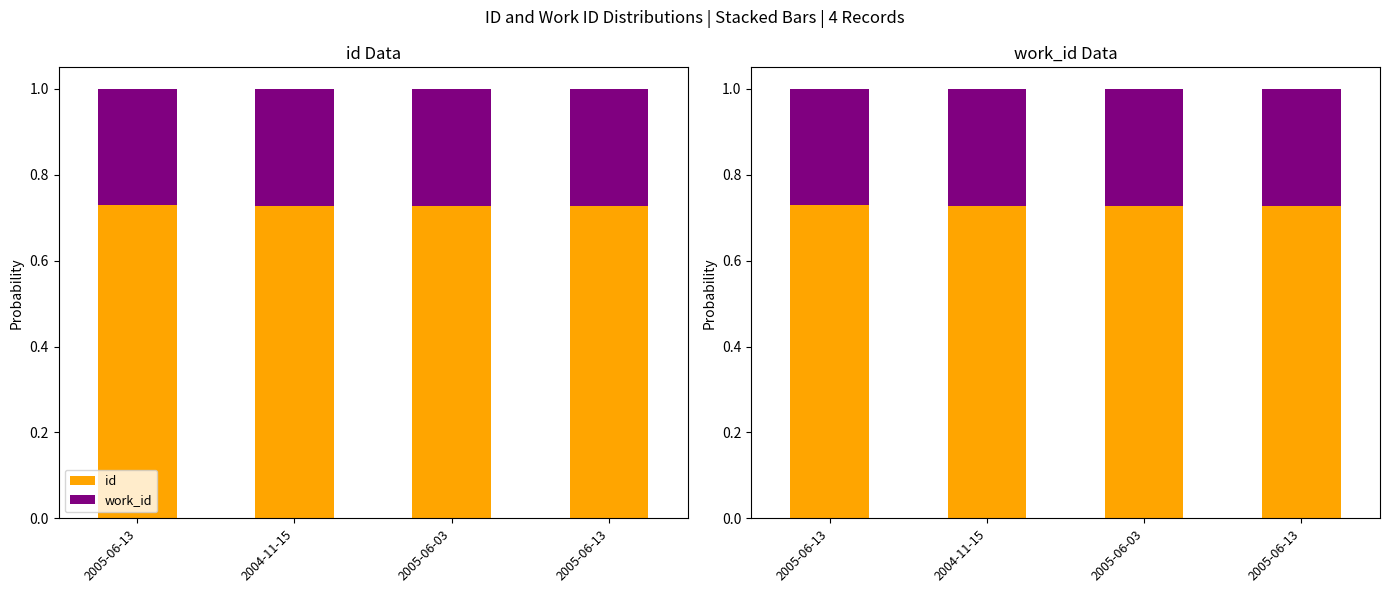

Between 2004-11-15 and 2005-06-13, which is larger?

2005-06-13